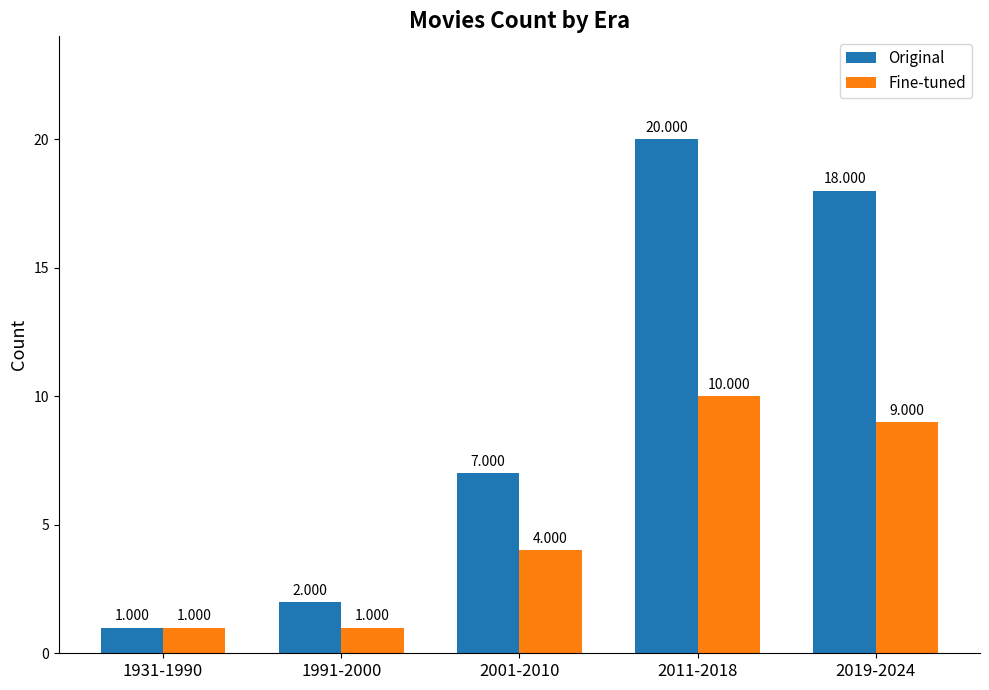

Which series has the largest total across all categories?

Original